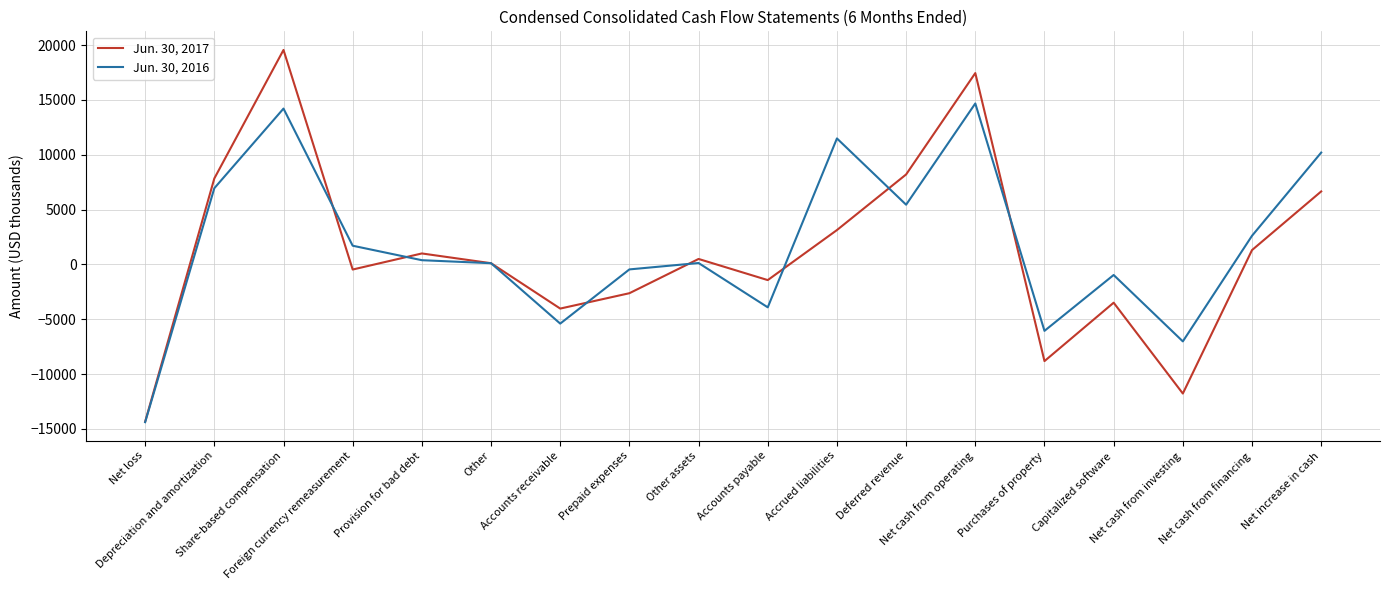

At which label does Jun. 30, 2016 first exceed 388?

Depreciation and amortization